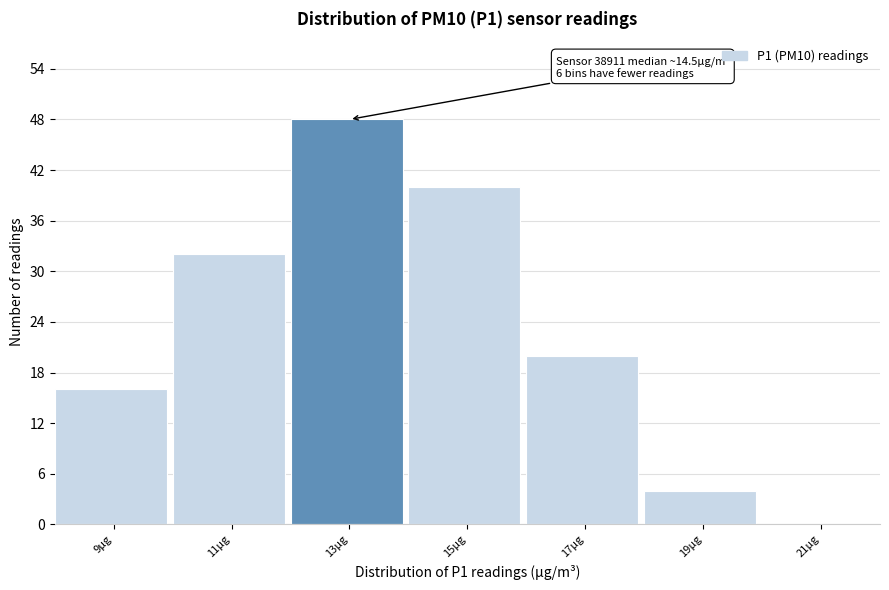

Reading right to left, transcribe all the data shown in this chart.

21µg=0	19µg=4	17µg=20	15µg=40	13µg=48	11µg=32	9µg=16